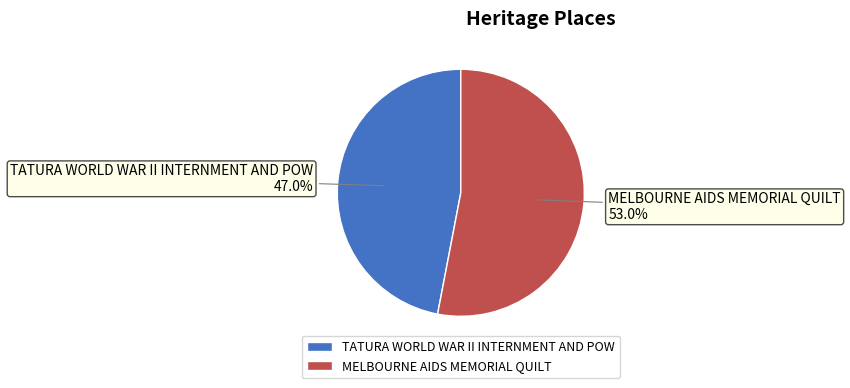

Approximately how many times larger is the value at MELBOURNE AIDS MEMORIAL QUILT compared to TATURA WORLD WAR II INTERNMENT AND POW?

1.1